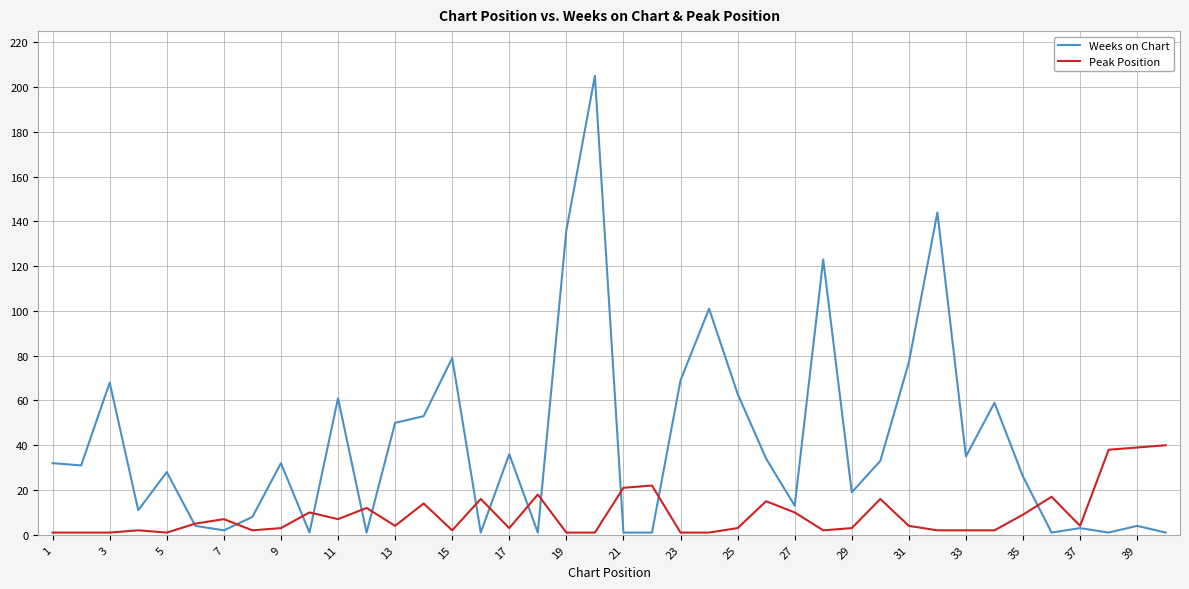

Is this an area chart (filled region under the line)?

No